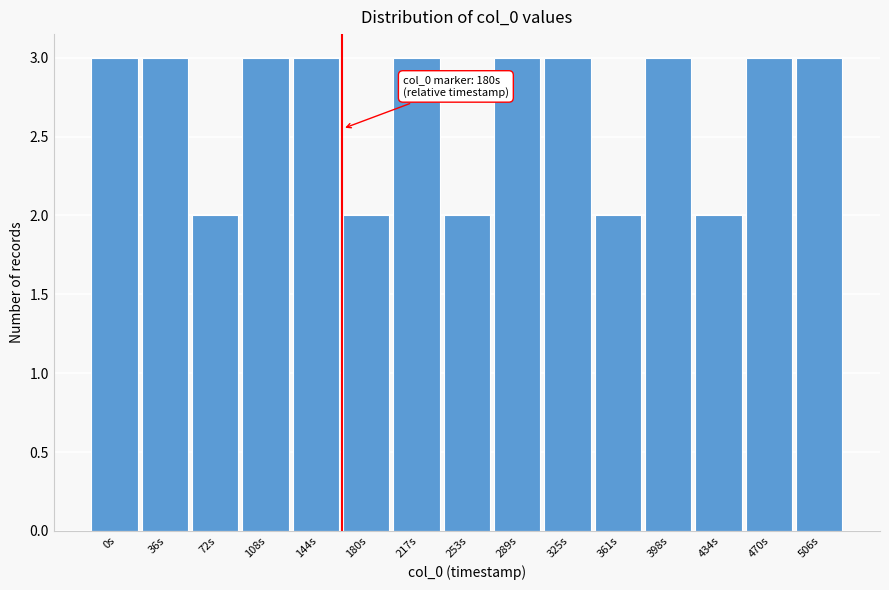

Reading right to left, extract all data points from this chart.

3	3	2	3	2	3	3	2	3	2	3	3	2	3	3